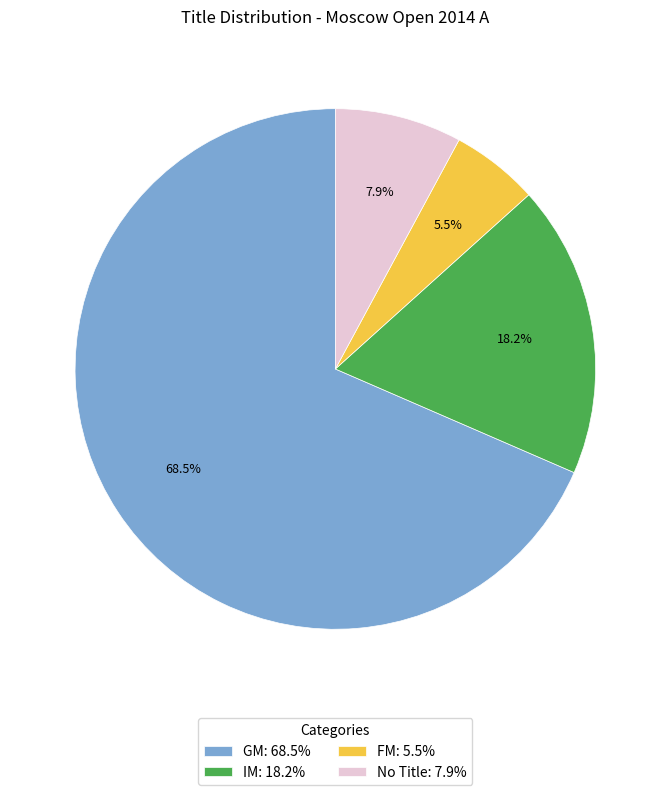

Which slice is the largest?

GM: 68.5%